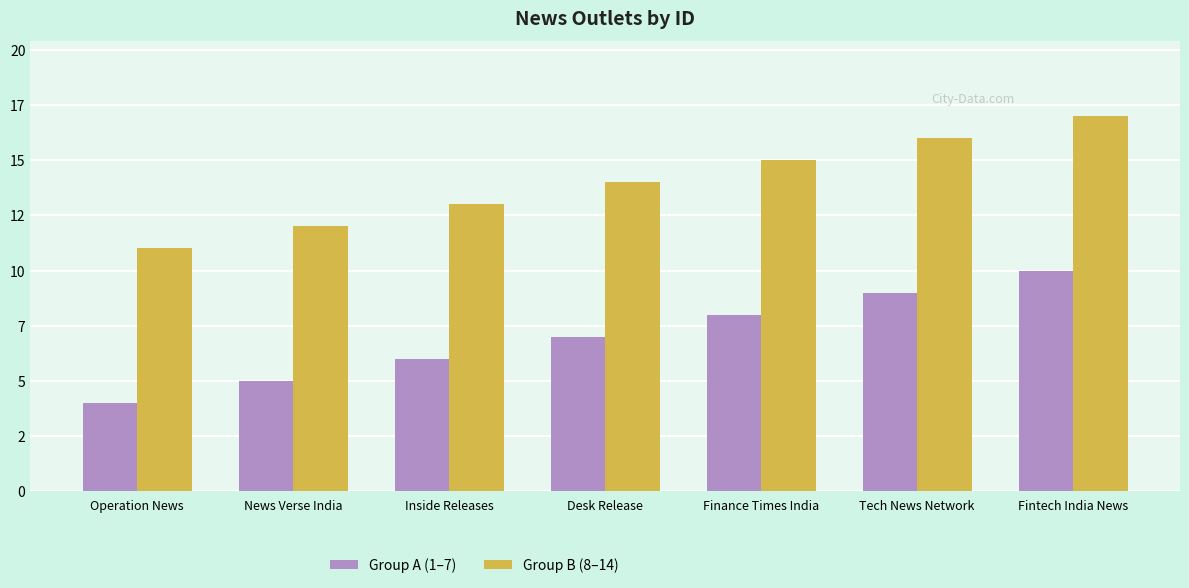

What is the sum of all Group B (8–14) values?

98